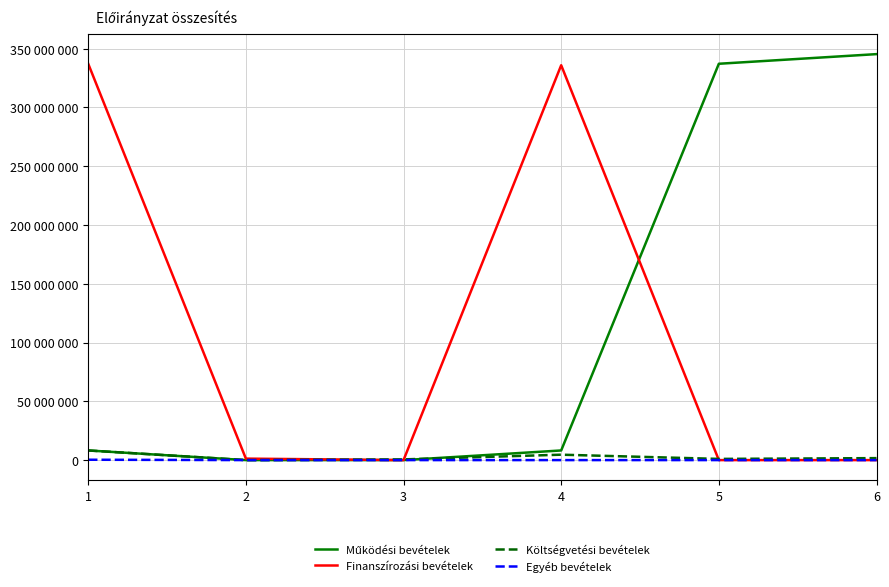

Which series has the largest total across all categories?

Működési bevételek